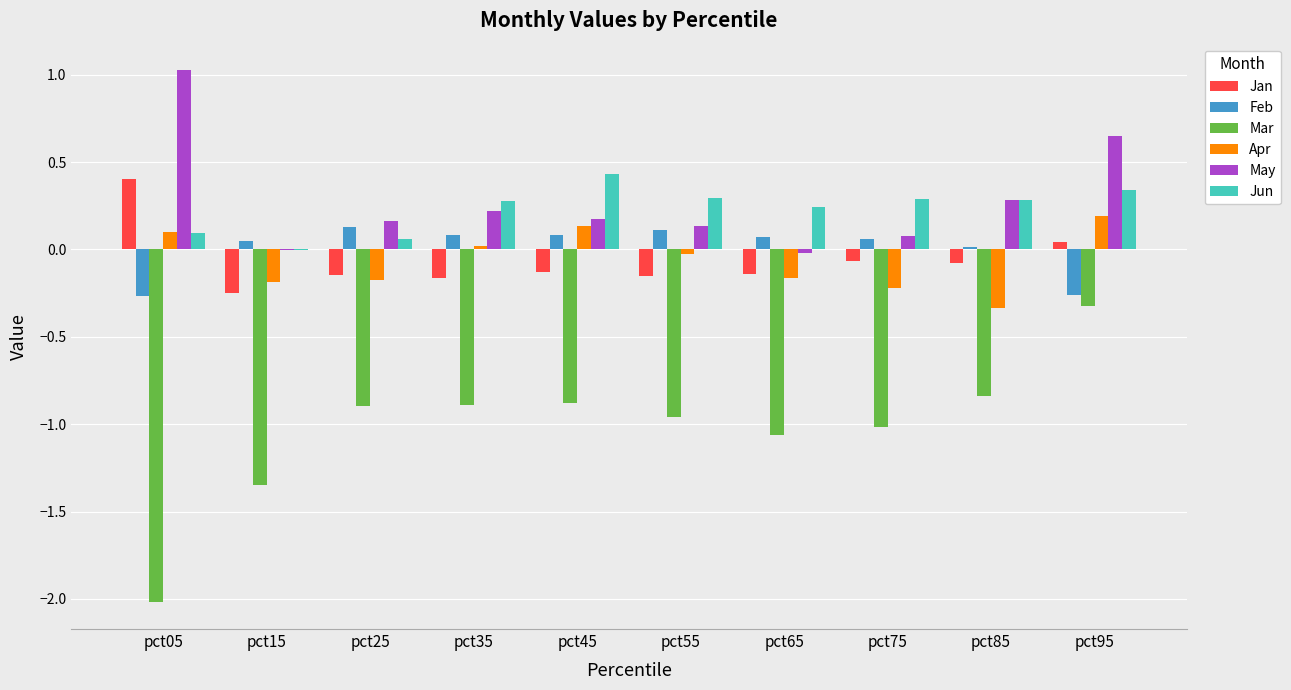

How many data points does each series have?

10